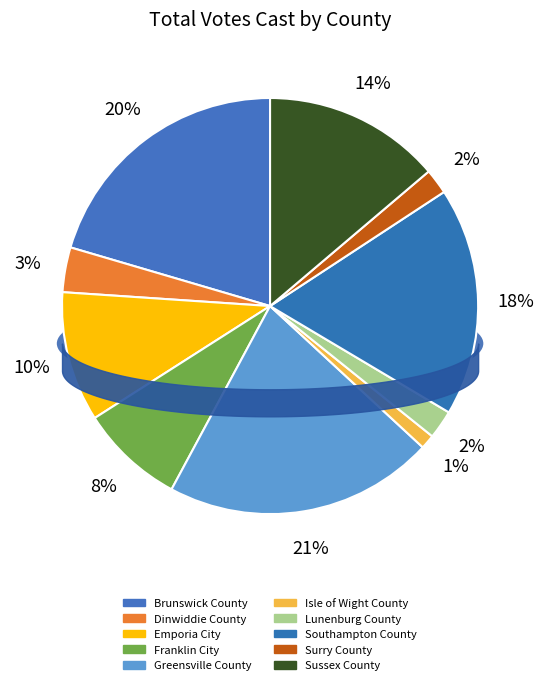

Count the number of slices in the pie.

10